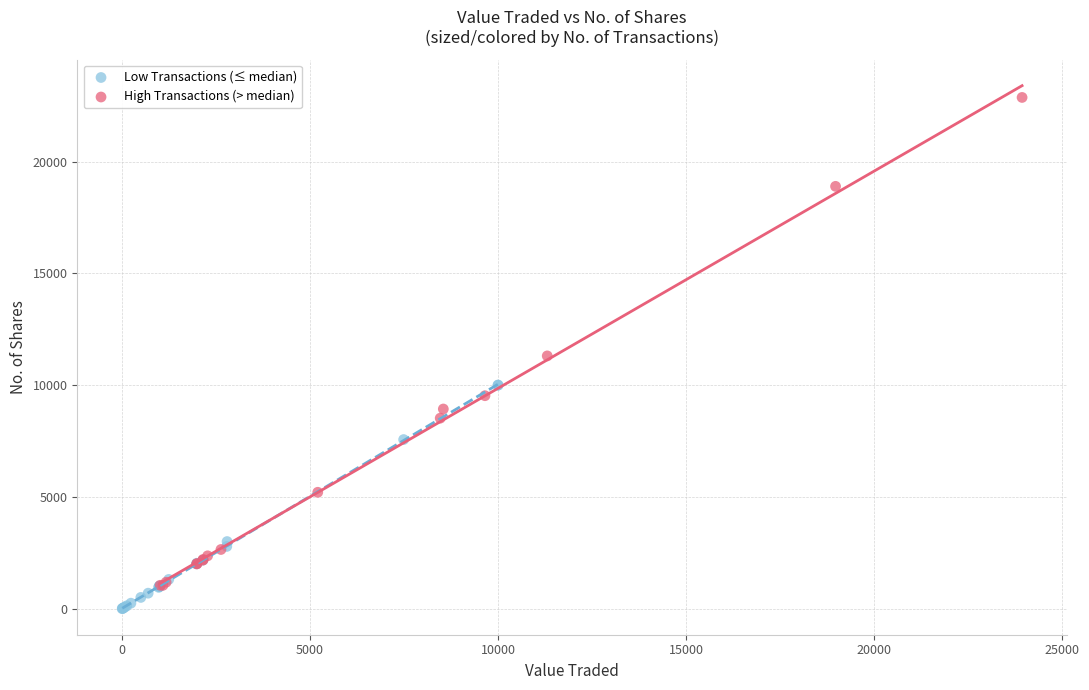

Which series has the largest Y range (max minus min)?

High Transactions (> median)